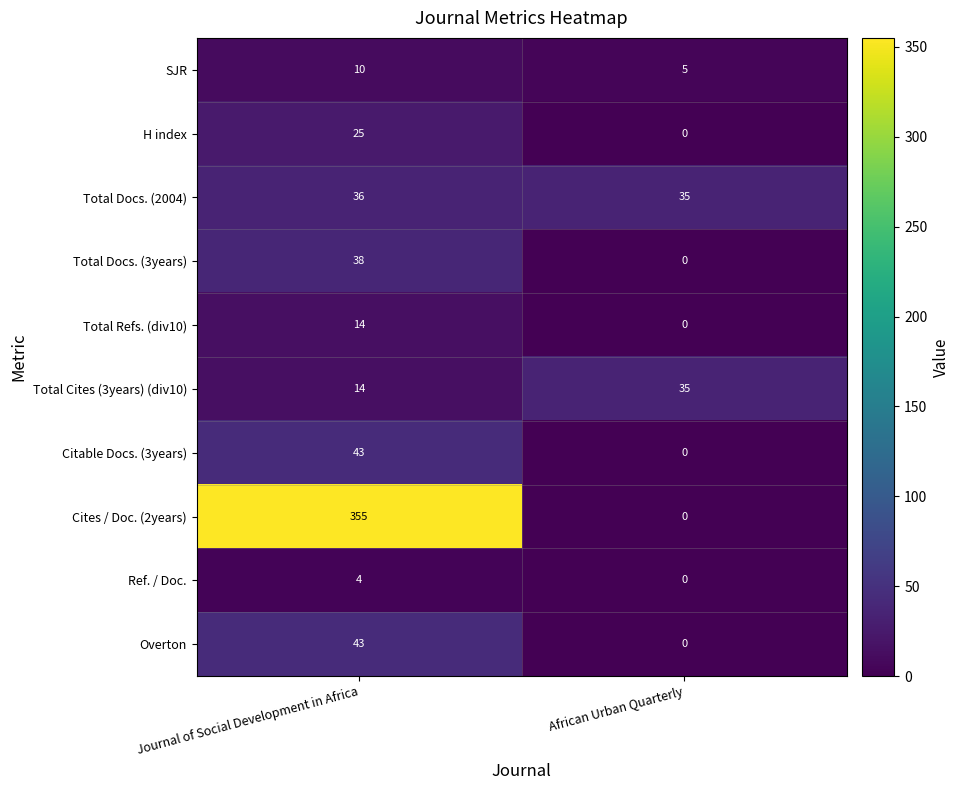

How many values in the Ref. / Doc. series are below 4?

1